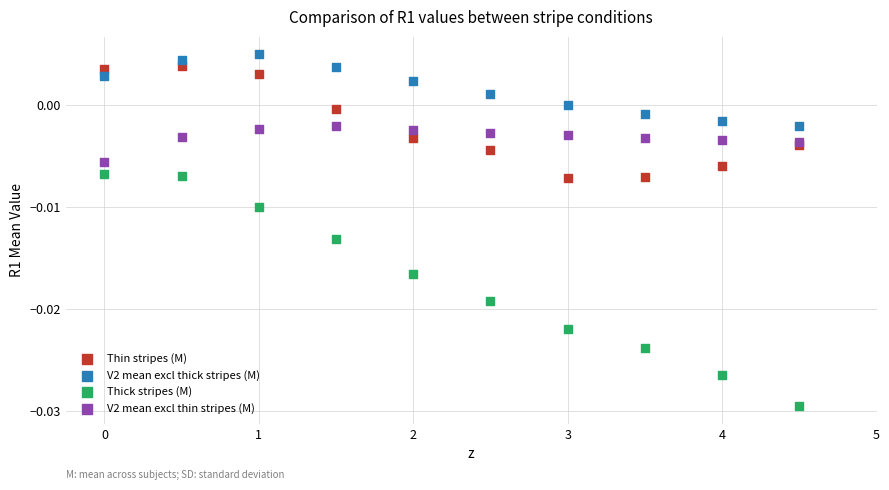

Which series has the widest spread of Y values?

Thick stripes (M)